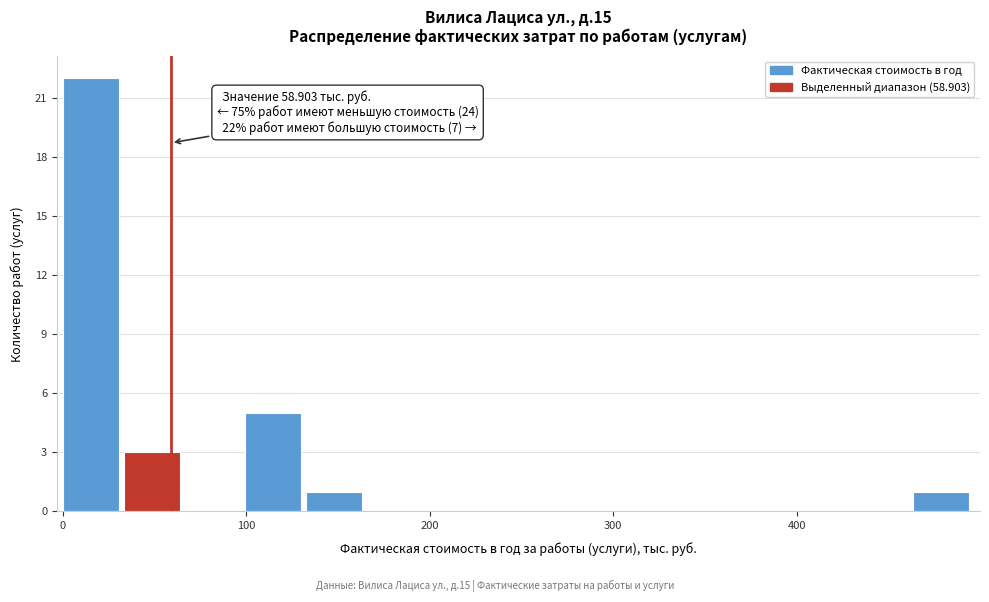

Around what value on the x-axis is the tallest bar? Give the approximate position of its centre, as read against the axis.

20